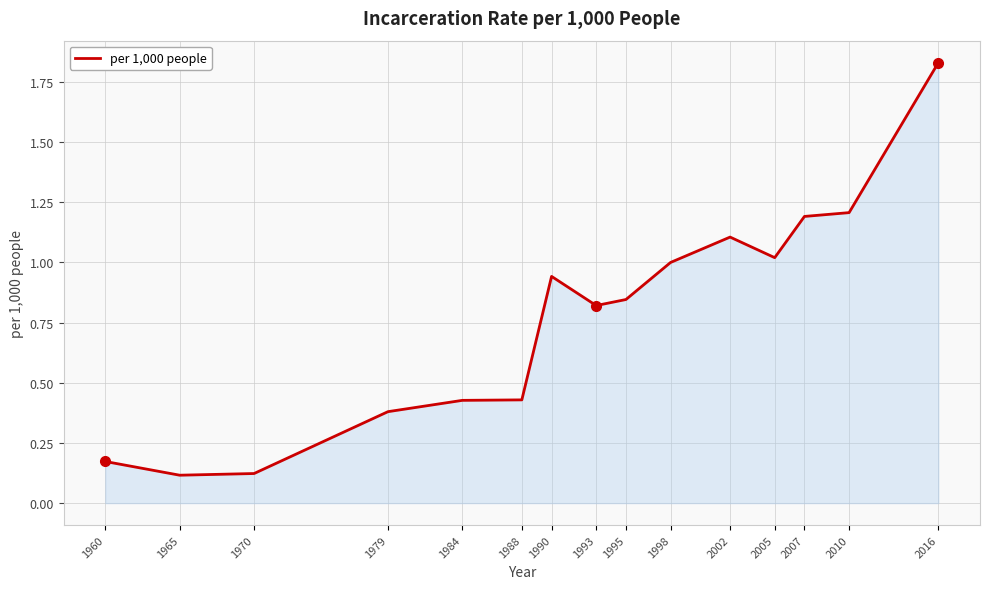

What is the change in value from 2005 to 2010?

+0.2